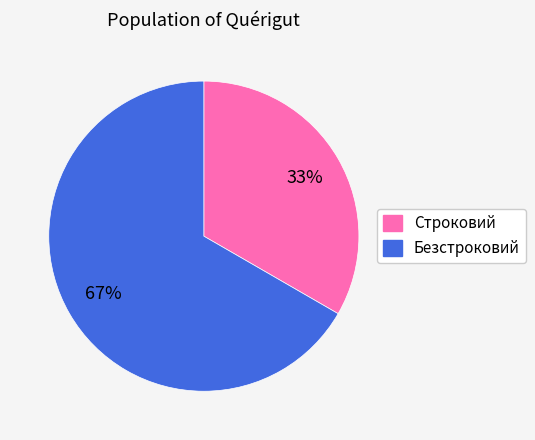

What is the smallest slice in the pie chart?

Строковий